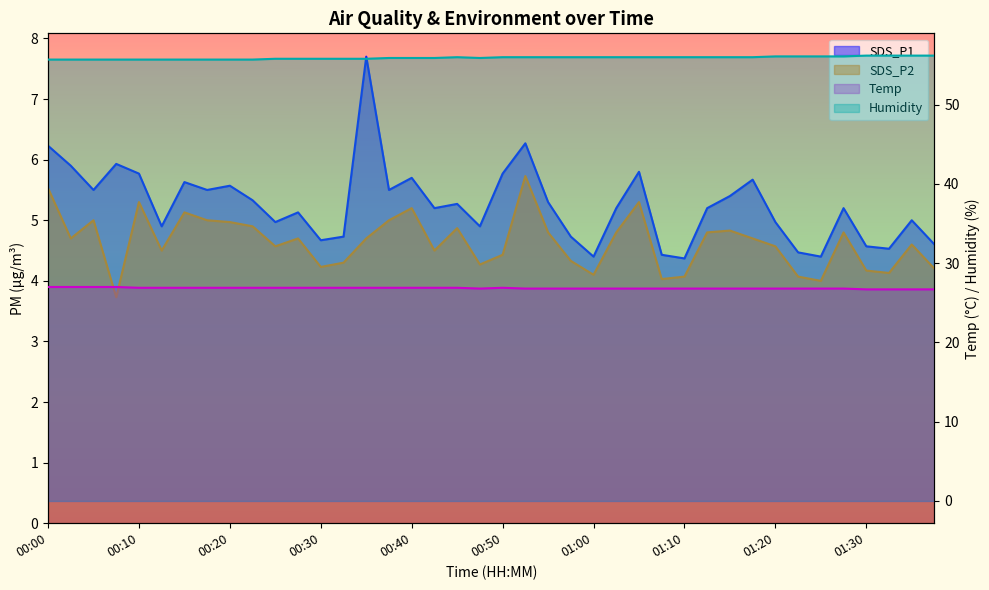

List the labels in order of Temp value, largest first.

00:00, 00:03, 00:05, 00:08, 00:10, 00:13, 00:15, 00:18, 00:20, 00:23, 00:25, 00:28, 00:30, 00:33, 00:35, 00:38, 00:40, 00:43, 00:45, 00:50, 00:48, 00:53, 00:55, 00:57, 01:00, 01:02, 01:05, 01:07, 01:10, 01:12, 01:15, 01:17, 01:20, 01:22, 01:25, 01:27, 01:30, 01:32, 01:35, 01:37